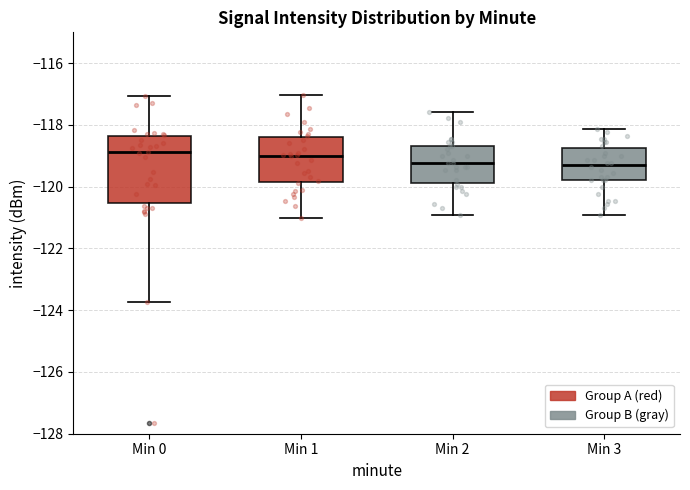

Which box is the tallest, from its lower edge to its upper edge?

Min 0